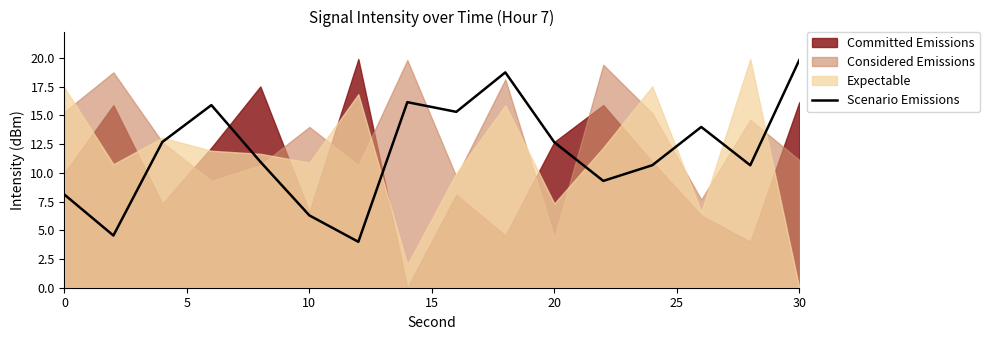

The value of Scenario Emissions at 10 is 2.4. True or false?

False